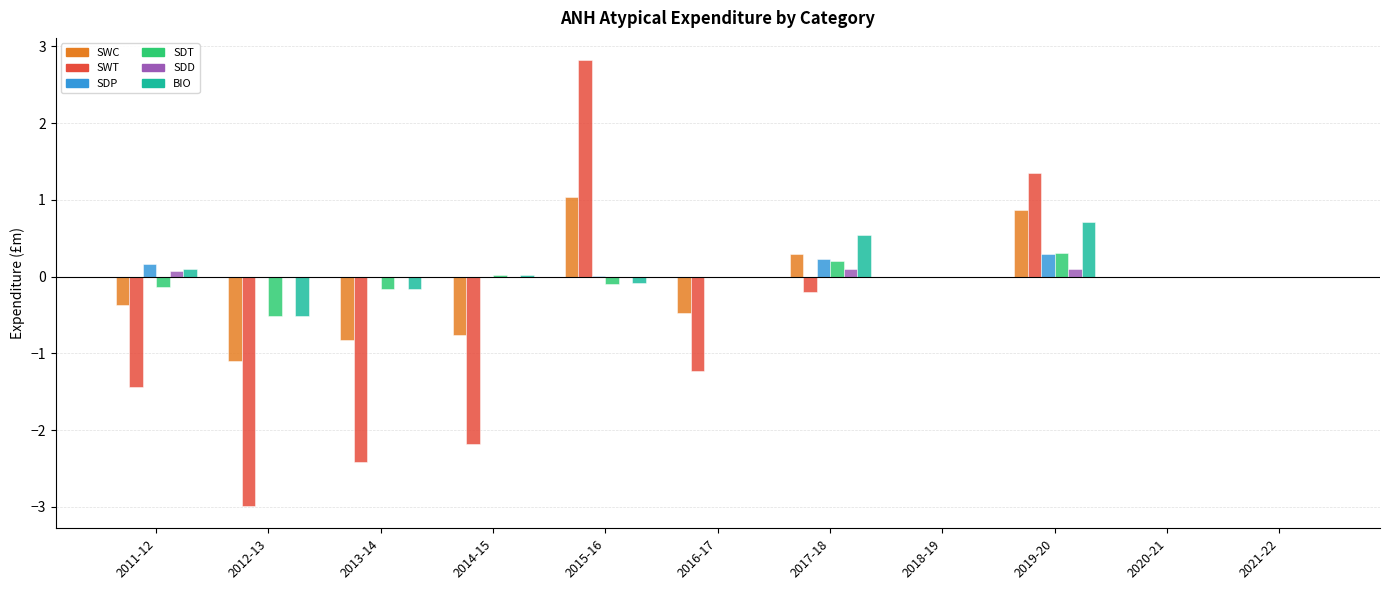

What are all the series names shown in the legend?

SWC, SWT, SDP, SDT, SDD, BIO